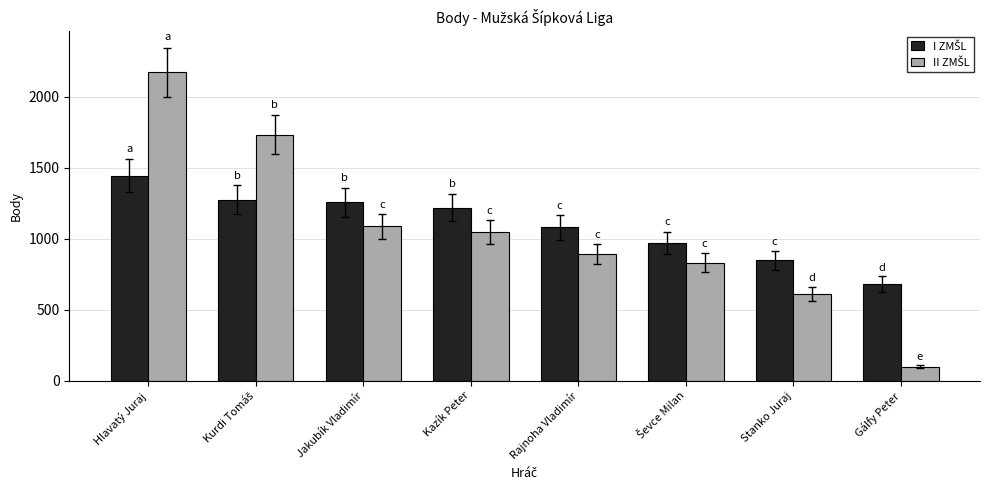

At which category is the sum across all series the highest?

Hlavatý Juraj